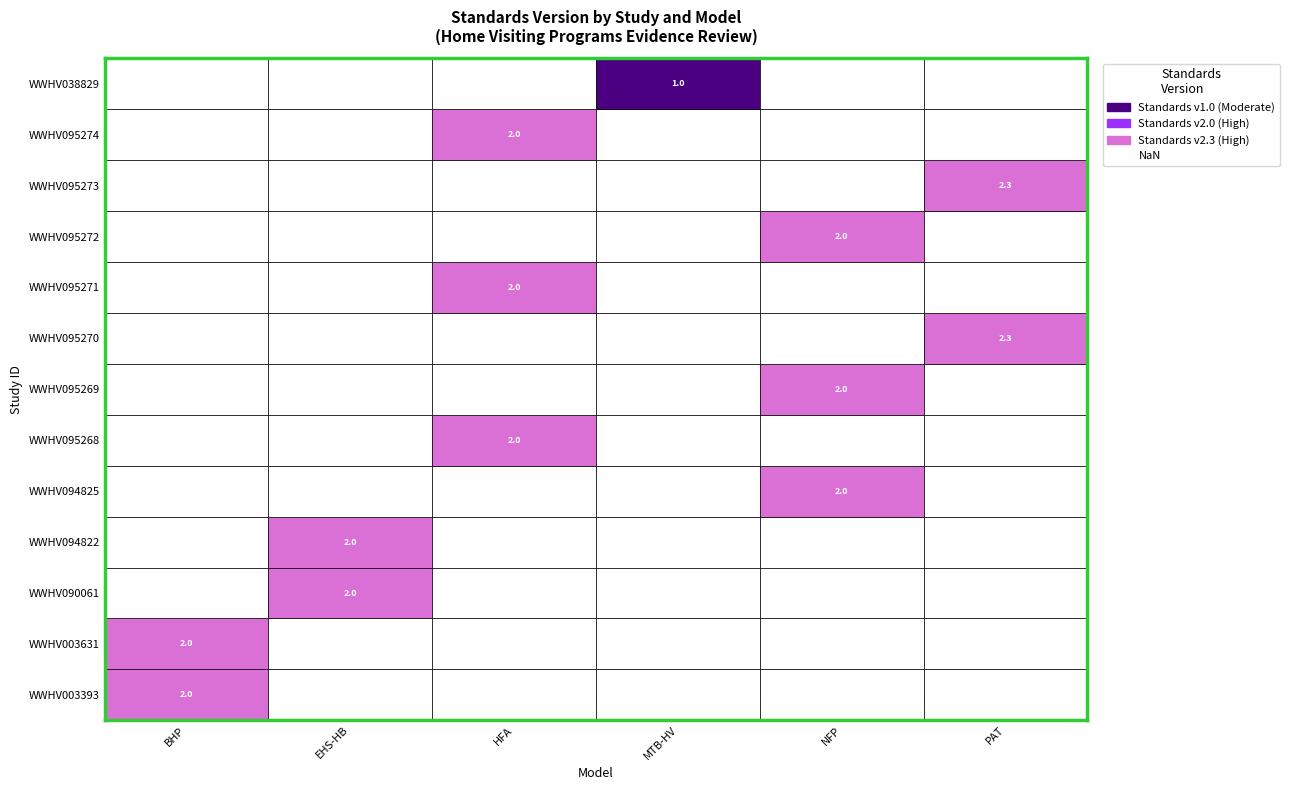

Which has a higher value, 7 or 4?

7